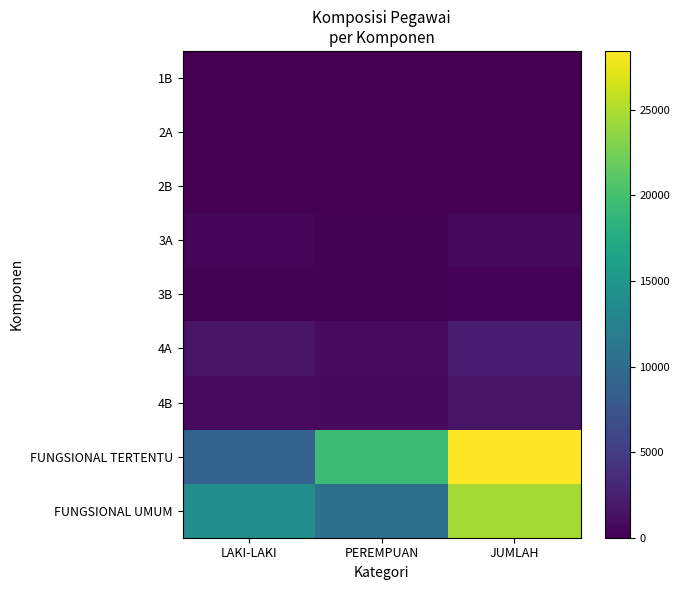

At which category does the chart reach its minimum across all series?

PEREMPUAN